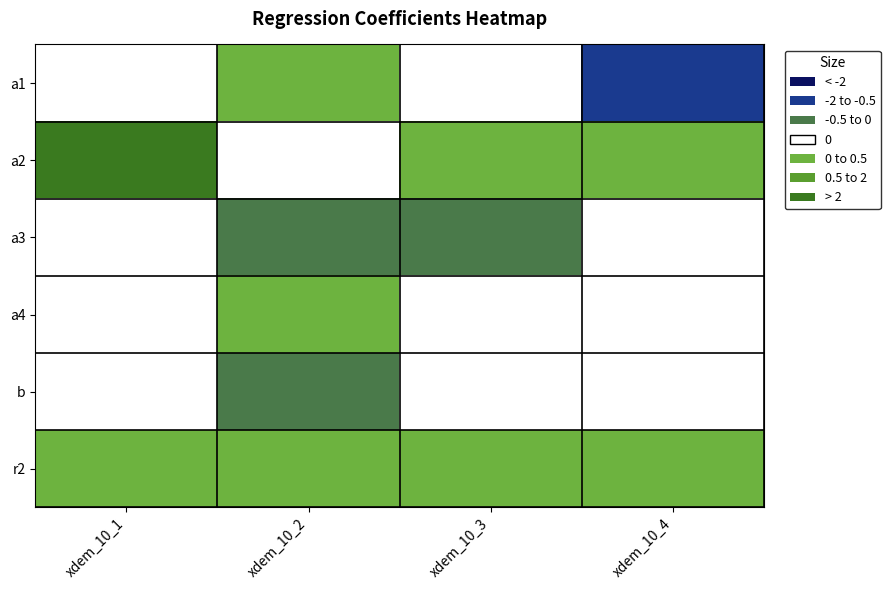

What is the difference between the highest and lowest values at xdem_10_3?

1.1